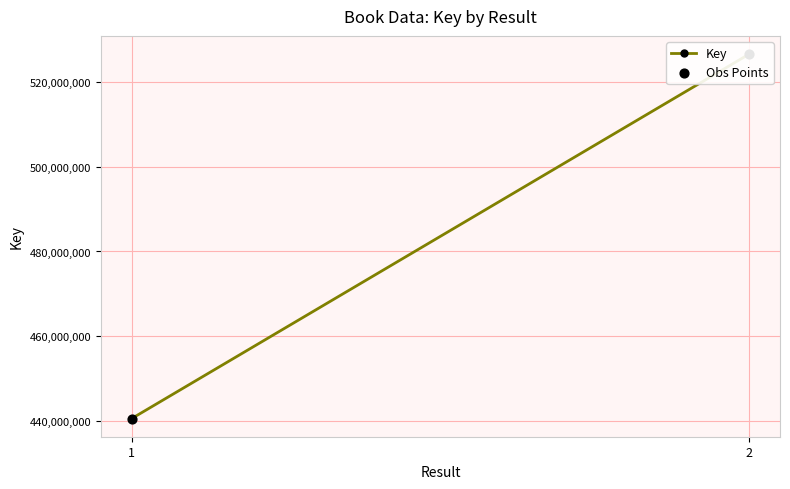

Is the value of Obs Points at 2 greater than the value of Key at 1?

Yes